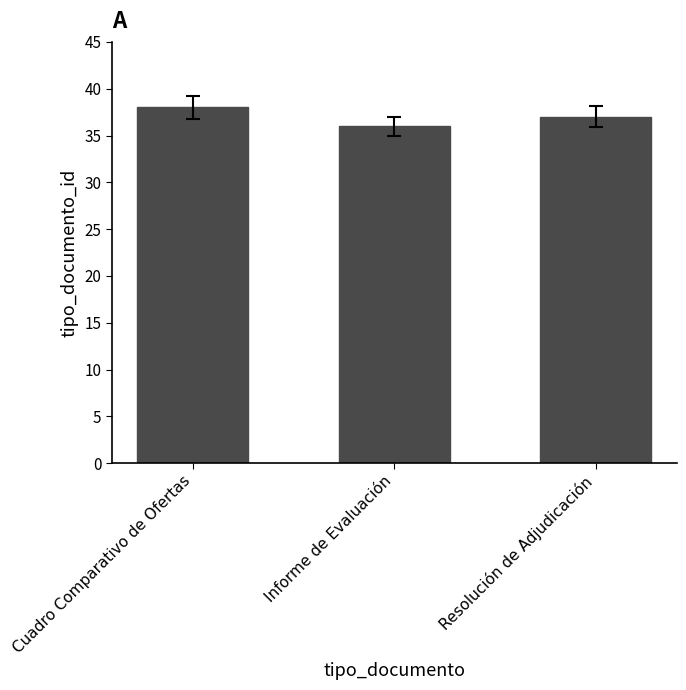

Reading right to left, extract all data points from this chart.

37	36	38